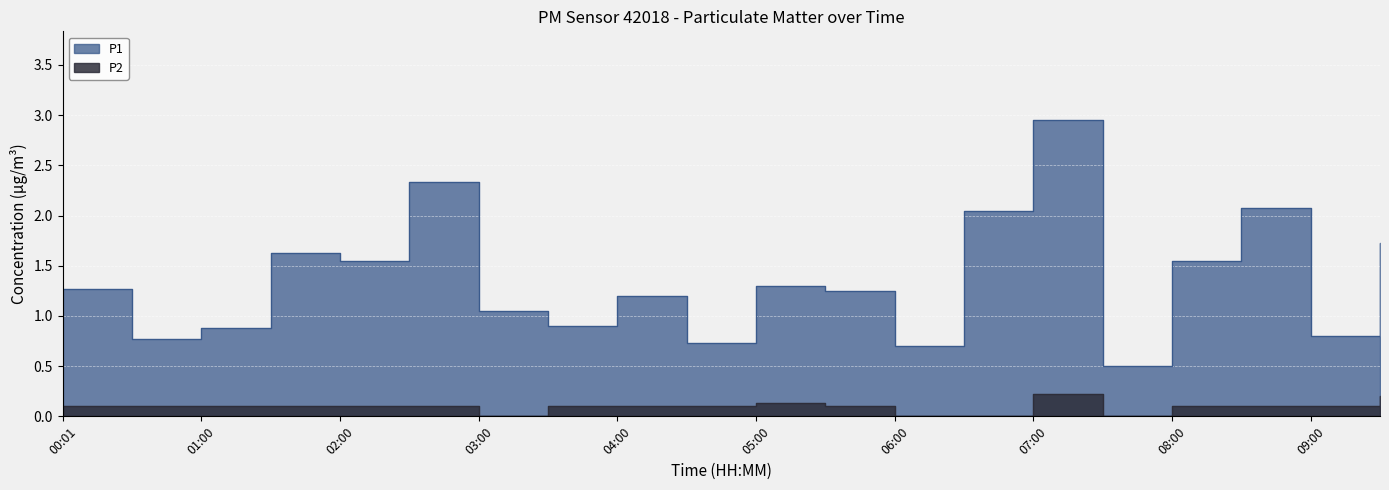

How many interior local peaks does the P2 series have?

2